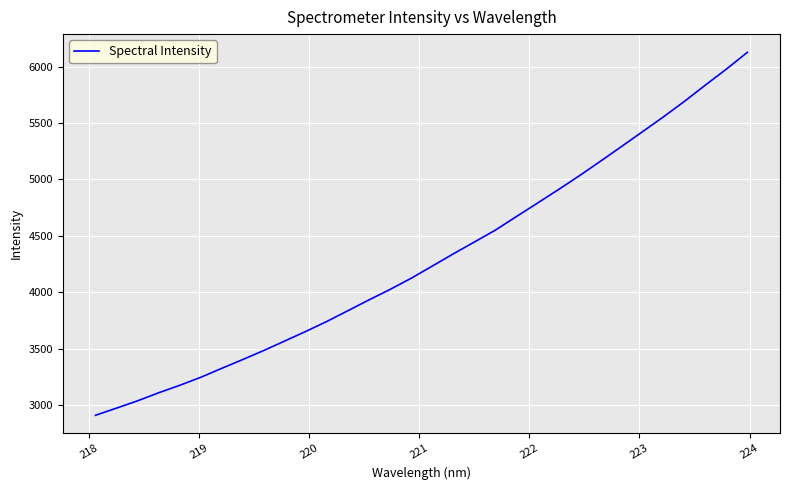

What is the difference between the maximum and minimum values?

3218.0